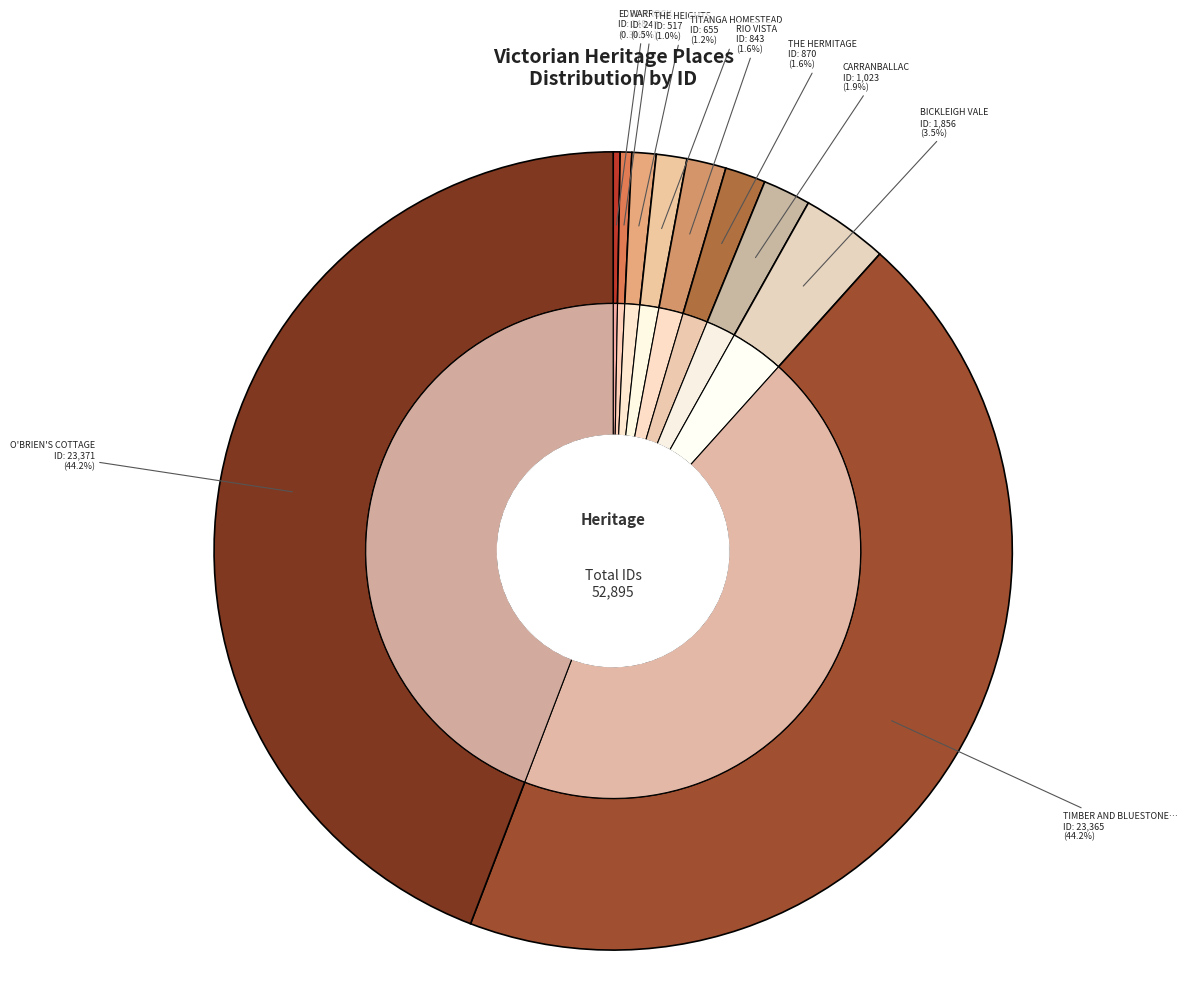

Rank the categories by value from highest to lowest.

O'BRIEN'S COTTAGE, TIMBER AND BLUESTONE COTTAGE AND TREES, BICKLEIGH VALE, CARRANBALLAC, THE HERMITAGE, RIO VISTA, TITANGA HOMESTEAD, THE HEIGHTS, WARROCK, EDRINGTON